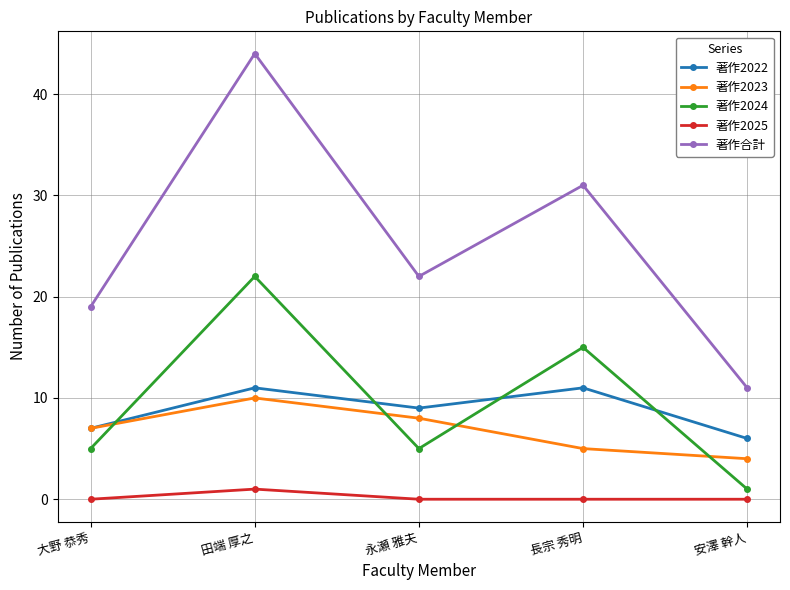

True or false: 著作2024 has a value of 34 at 田端 厚之.

False